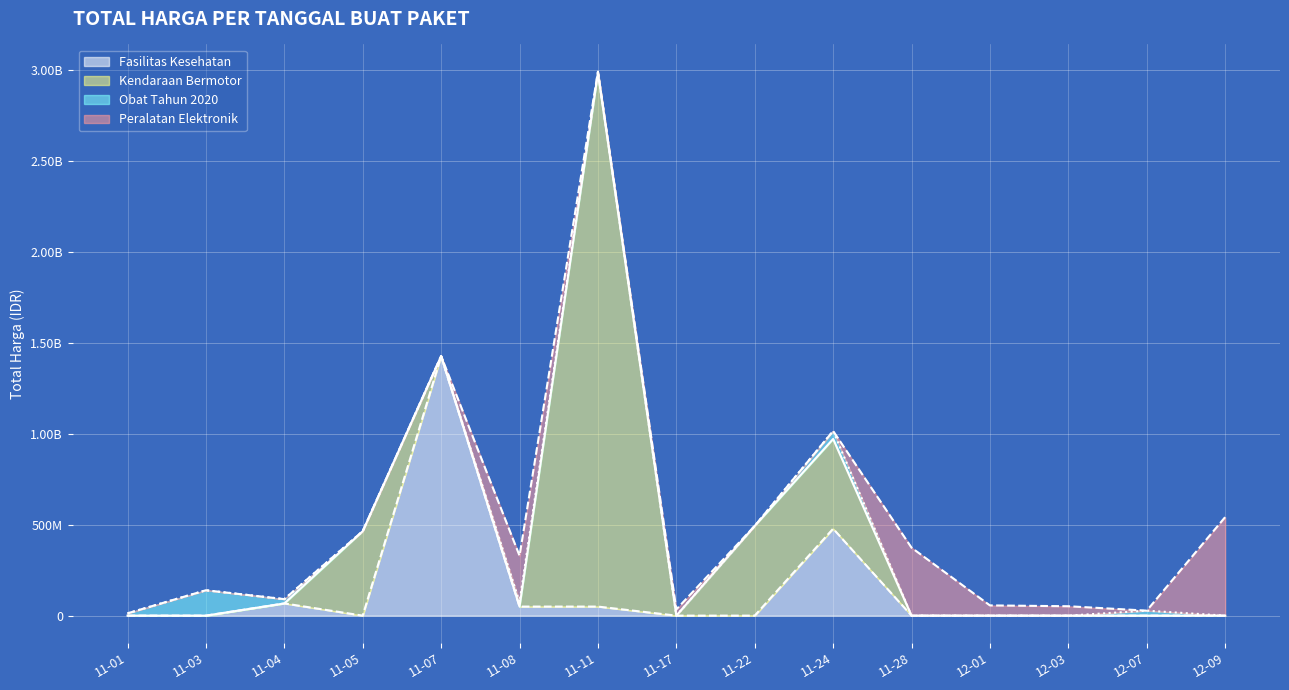

Which series has the largest total across all categories?

Kendaraan Bermotor